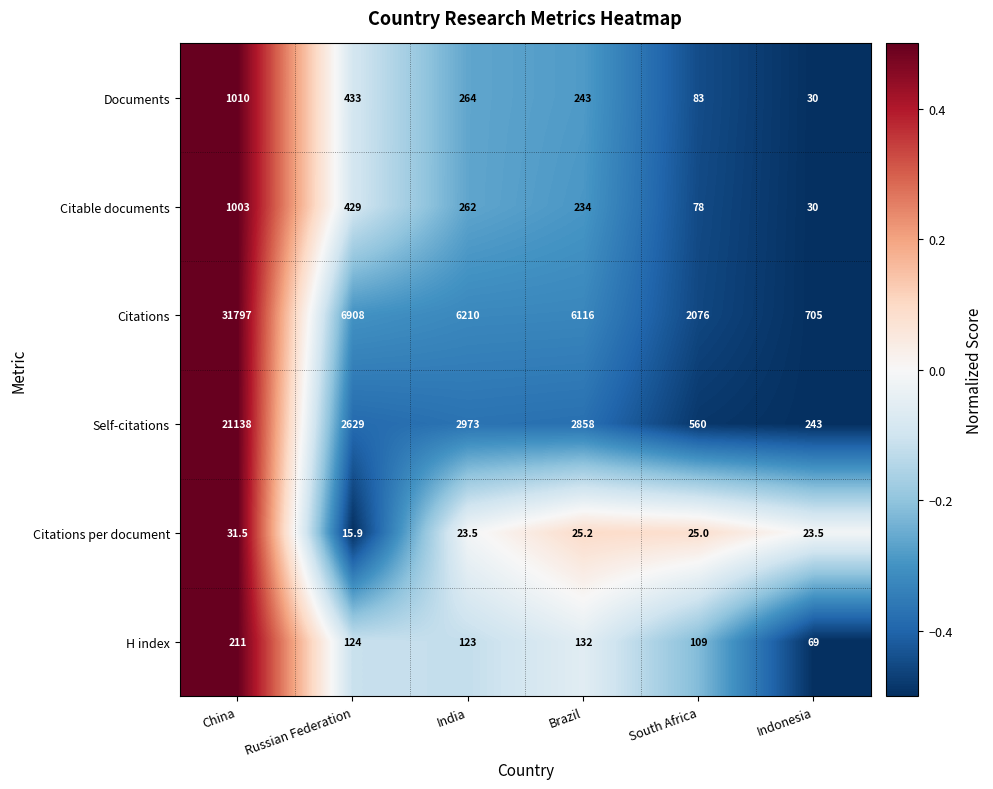

Which label corresponds to the largest value in the chart?

China